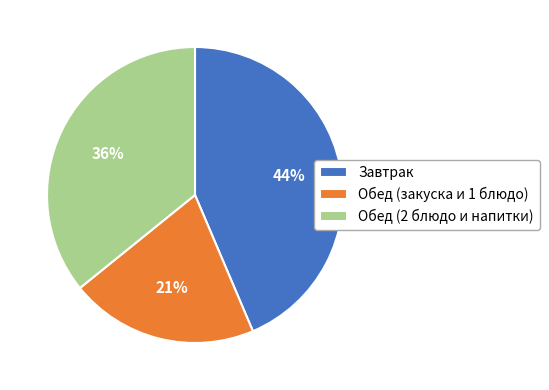

How many slices are in this pie chart?

3